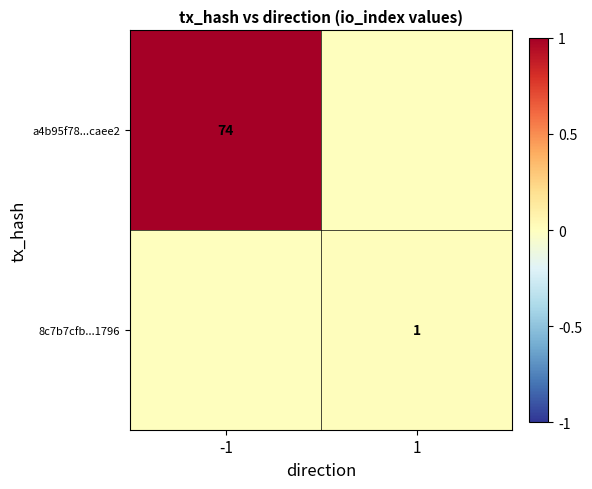

The value of a4b95f78...caee2 at -1 is 124. True or false?

False